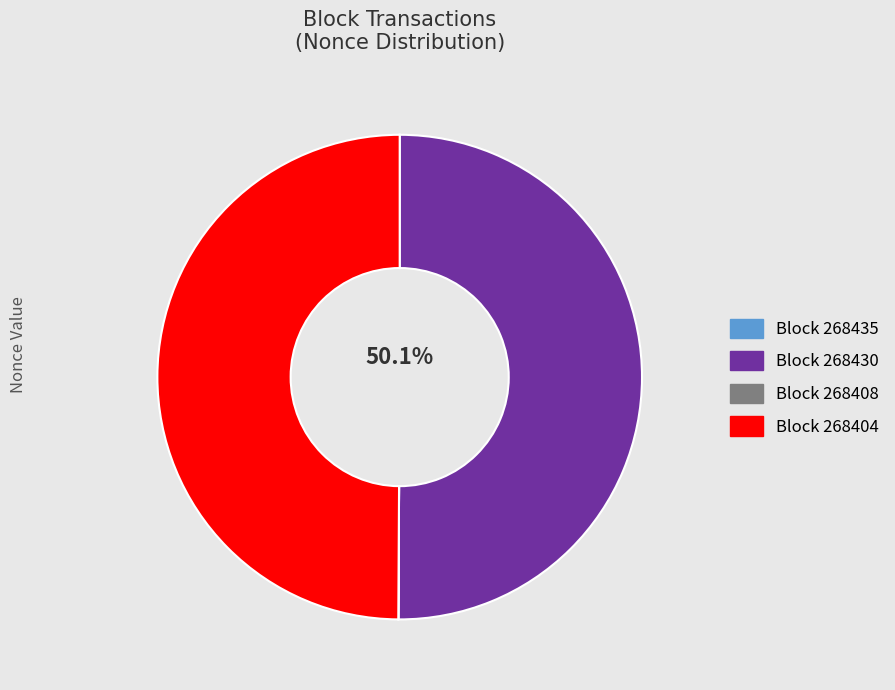

Which slice is the smallest?

268408